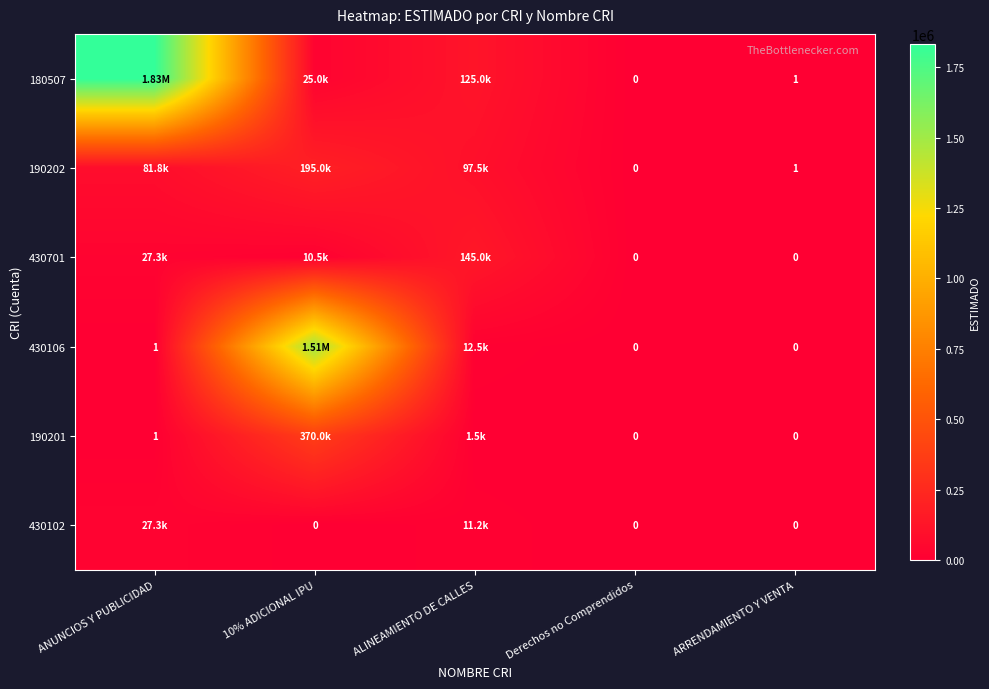

Is it true that 430102 equals -15317.9 at ARRENDAMIENTO Y VENTA?

False